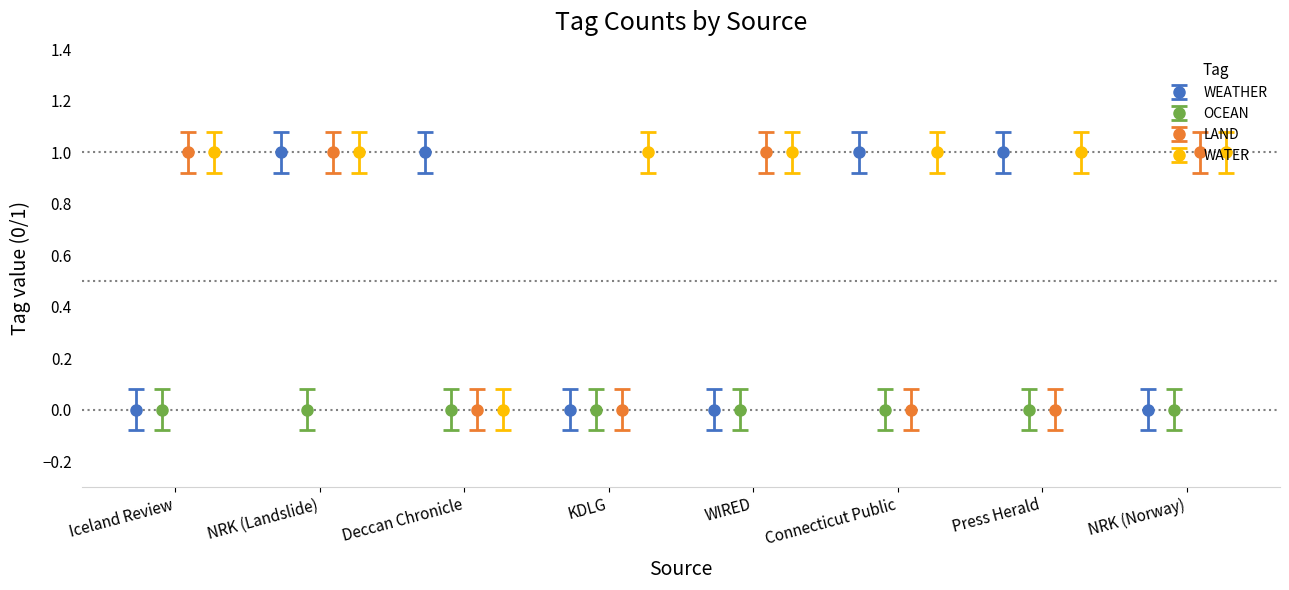

The value of WEATHER at Deccan Chronicle is 1. True or false?

False